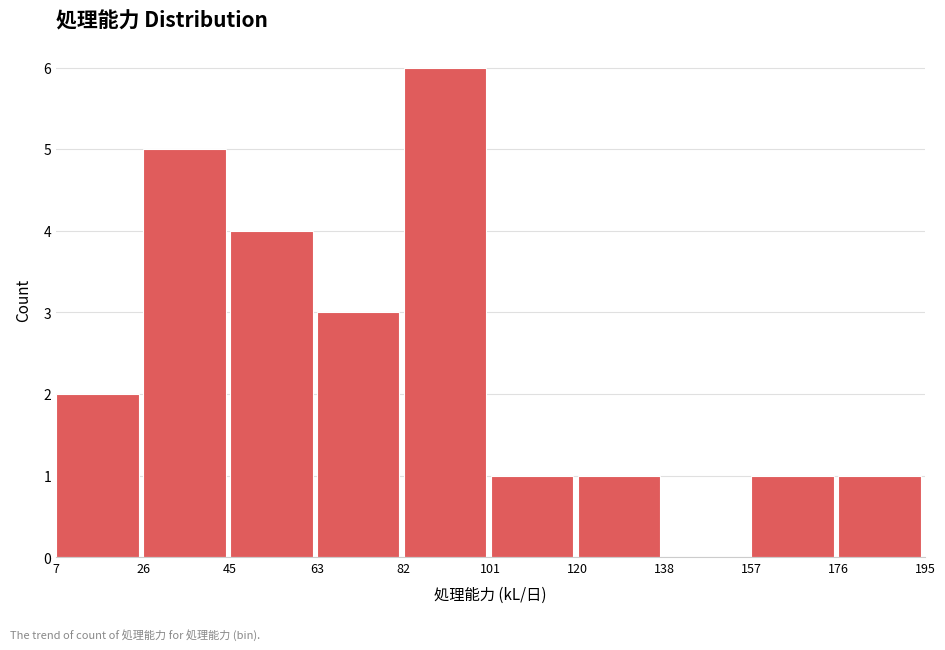

Reading left to right, list every bar in this chart as the range it spans on the x-axis followed by its height. The values are not printed on the chart, so give them approximately, as read against the axis.

7 to 26: 2
26 to 45: 5
45 to 63: 4
63 to 82: 3
82 to 101: 6
101 to 120: 1
120 to 138: 1
138 to 157: 0
157 to 176: 1
176 to 195: 1